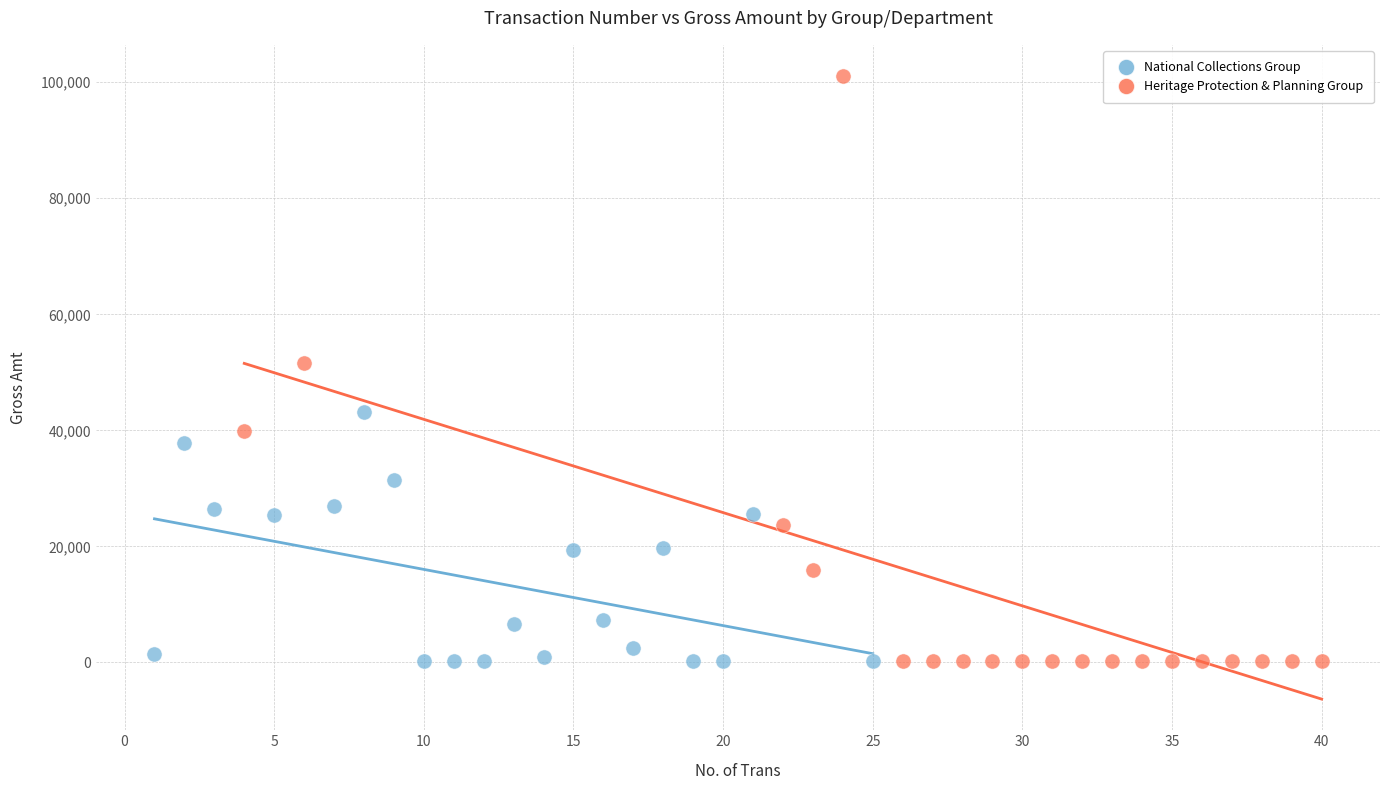

Which series has the widest spread of Y values?

Heritage Protection & Planning Group